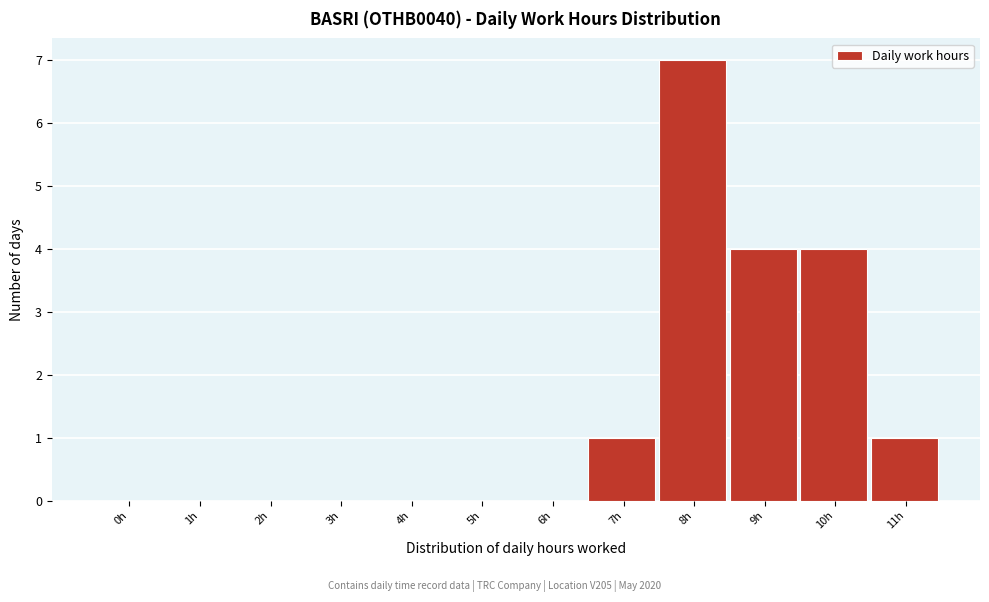

Reading left to right, transcribe all the data shown in this chart.

0h=0	1h=0	2h=0	3h=0	4h=0	5h=0	6h=0	7h=1	8h=7	9h=4	10h=4	11h=1